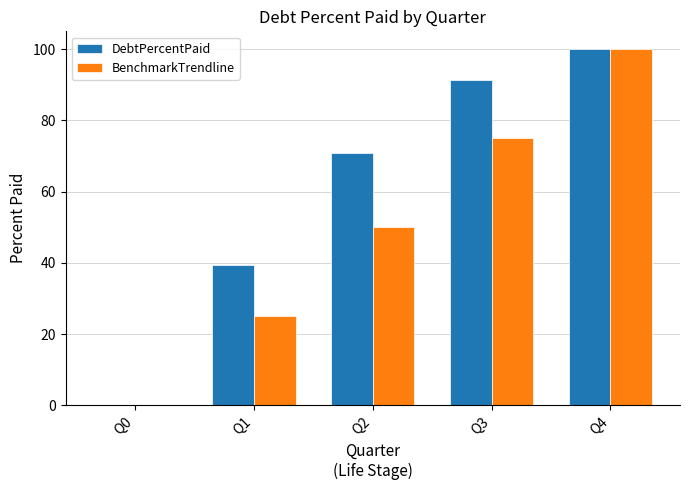

Which category has the highest value across all series?

Q4